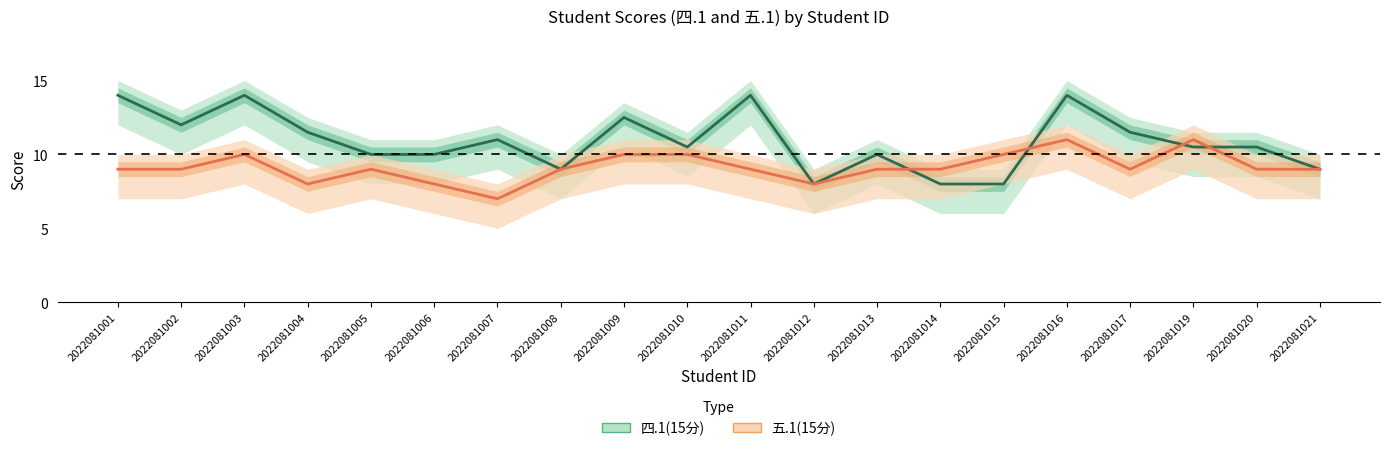

At which category does 四.1(15分) reach its first local valley?

2022081002